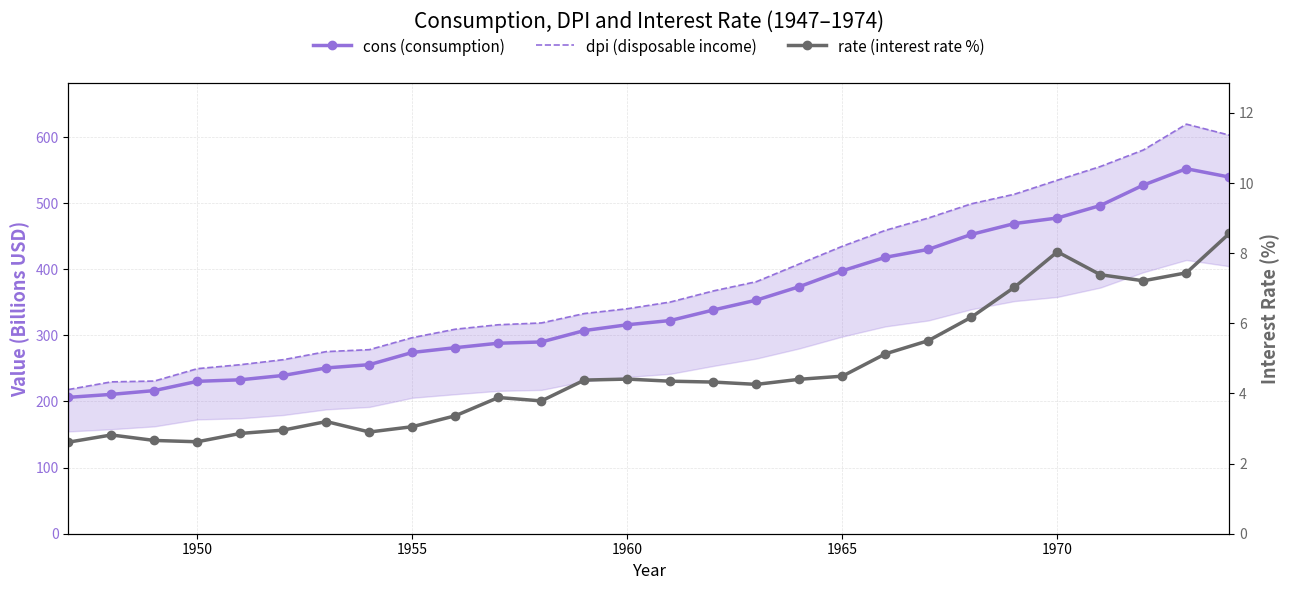

Is it true that cons (consumption) equals 293.7 at 1950?

False